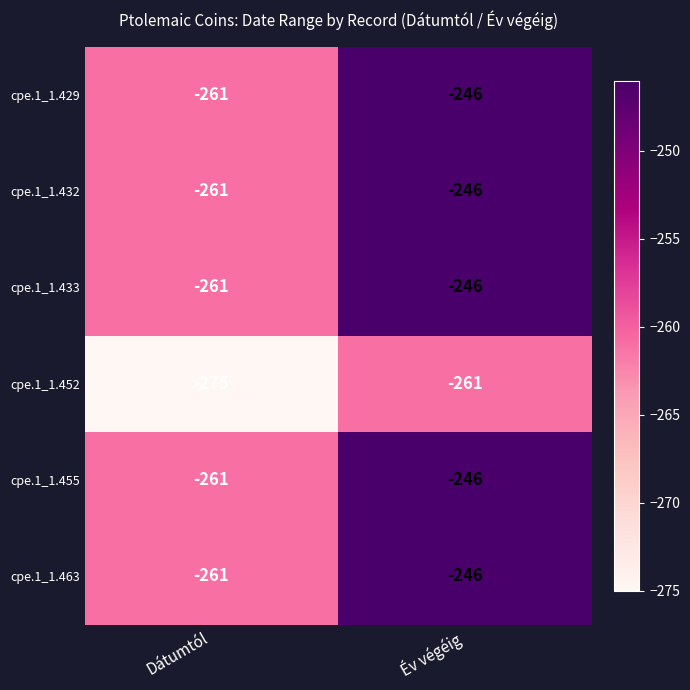

At which label is cpe.1_1.429 closest to -253?

Év végéig